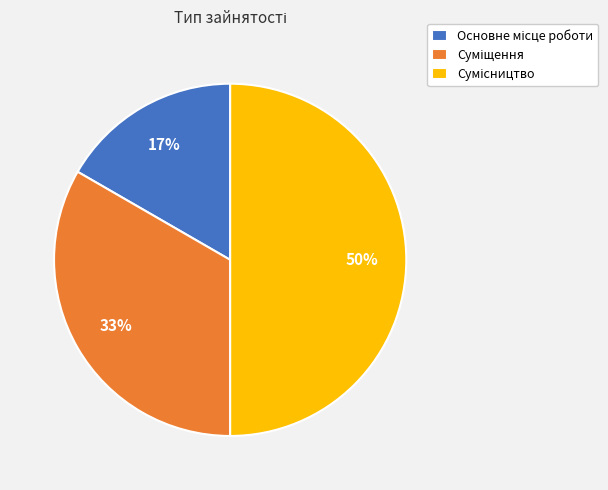

To the nearest percent, what is the difference between the largest and smallest slice percentages?

33%